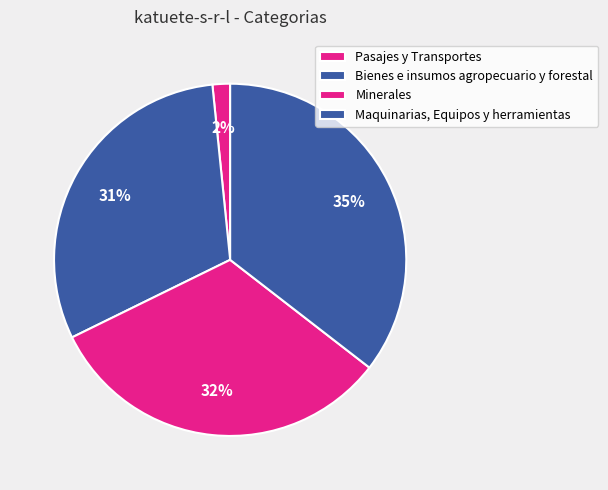

What percentage is the Pasajes y Transportes slice, to the nearest percent?

2%